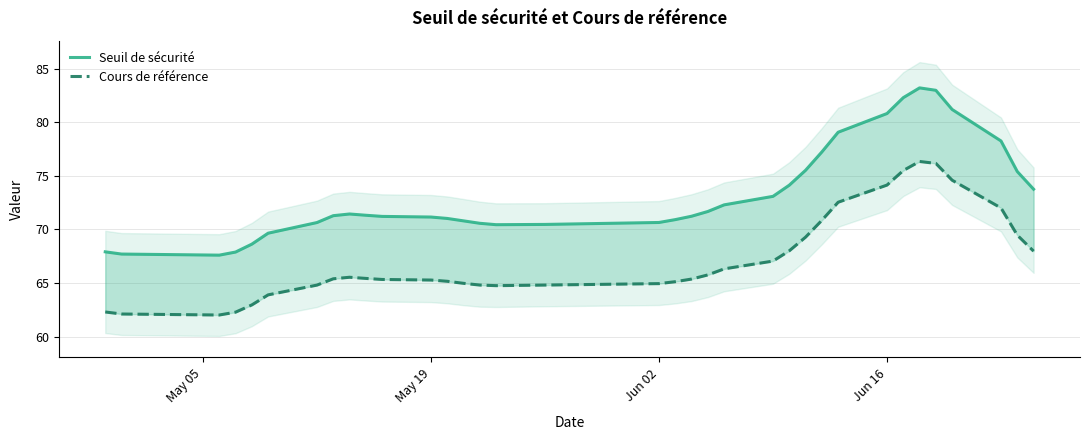

What is the sum of all Seuil de sécurité values?

2563.3